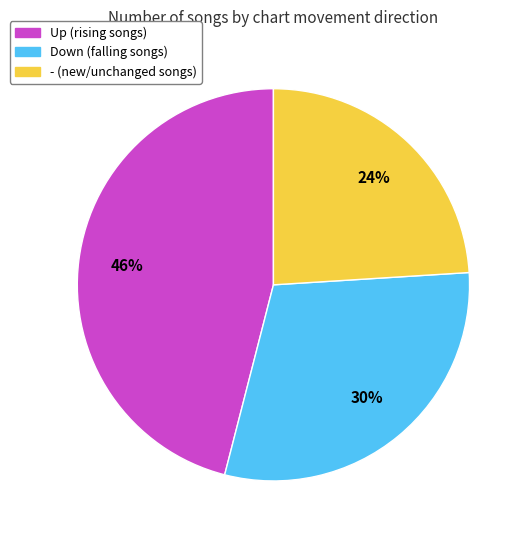

Is there any slice that represents more than half of the pie?

No